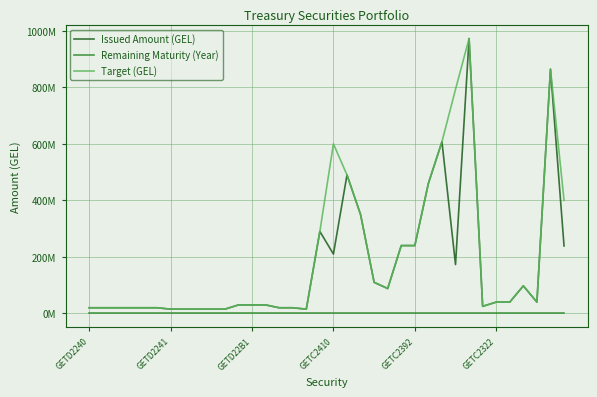

Rank the series by their average value, from highest to lowest.

Target (GEL), Issued Amount (GEL), Remaining Maturity (Year)